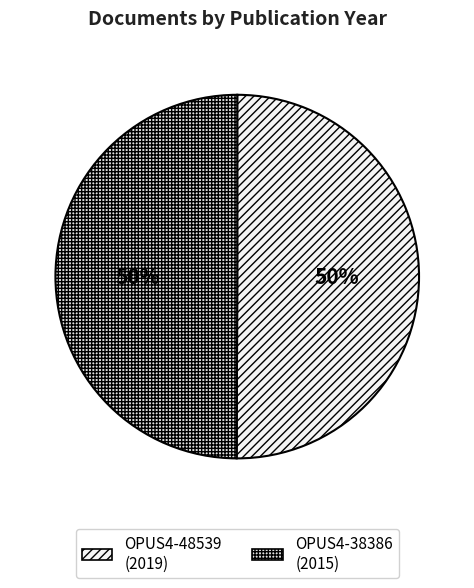

What percentage is NOT represented by OPUS4-38386?

50.0%